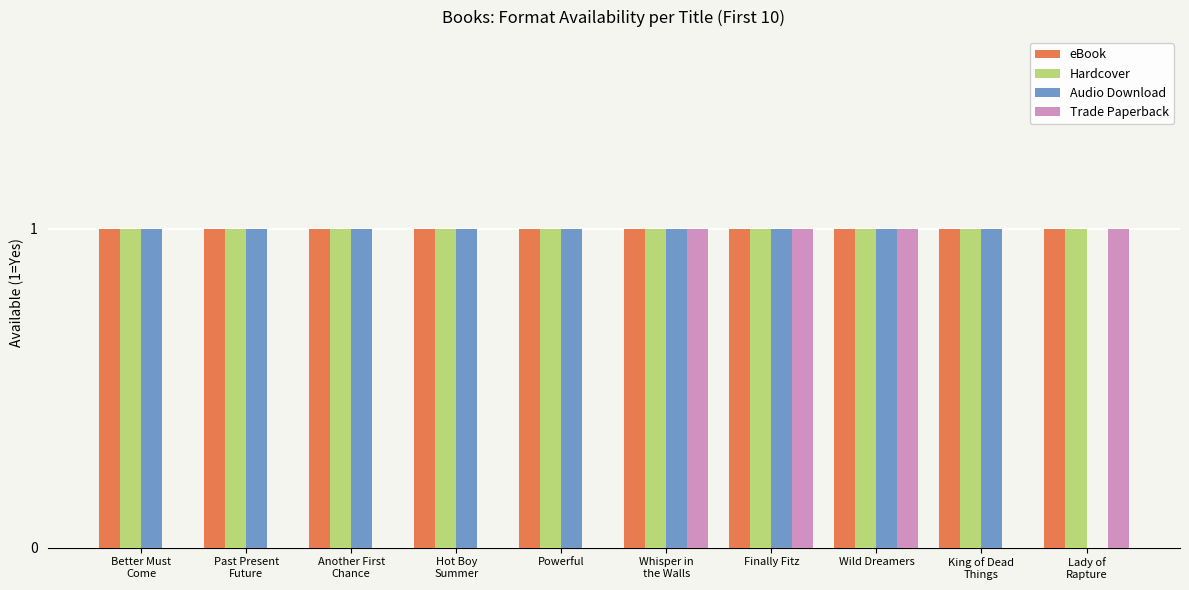

What is the sum of all Hardcover values?

10